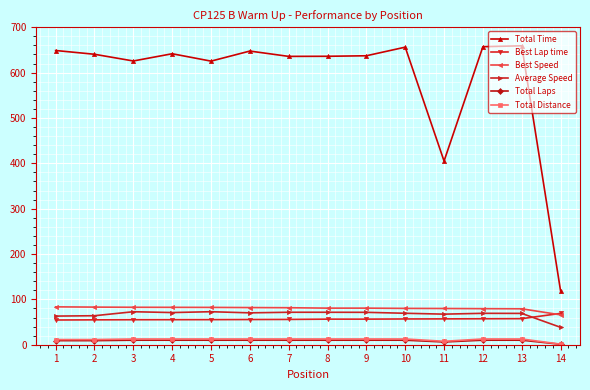

What is the greatest value displayed?

659.1